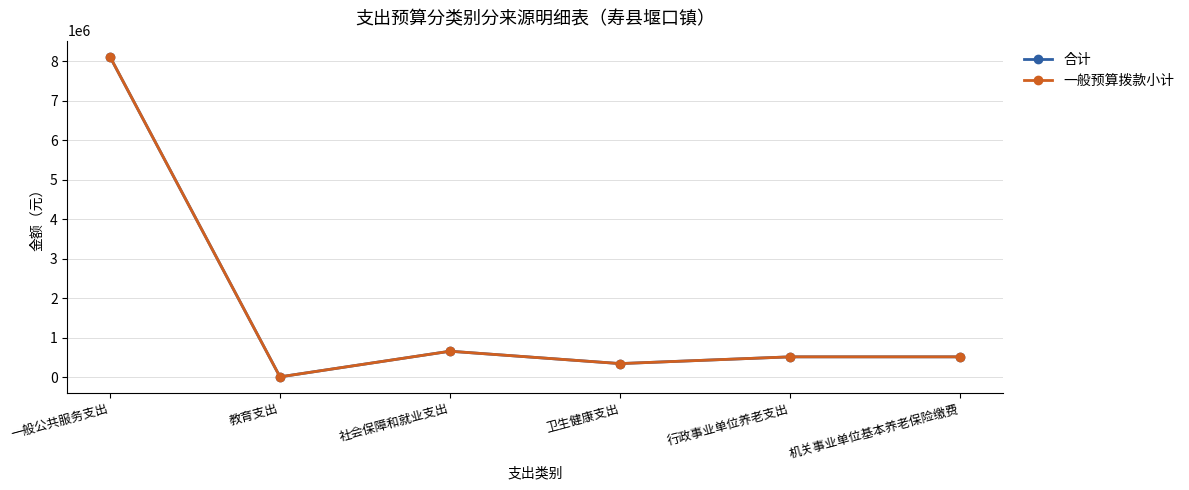

Is it true that 一般预算拨款小计 equals 343836.3 at 卫生健康支出?

True